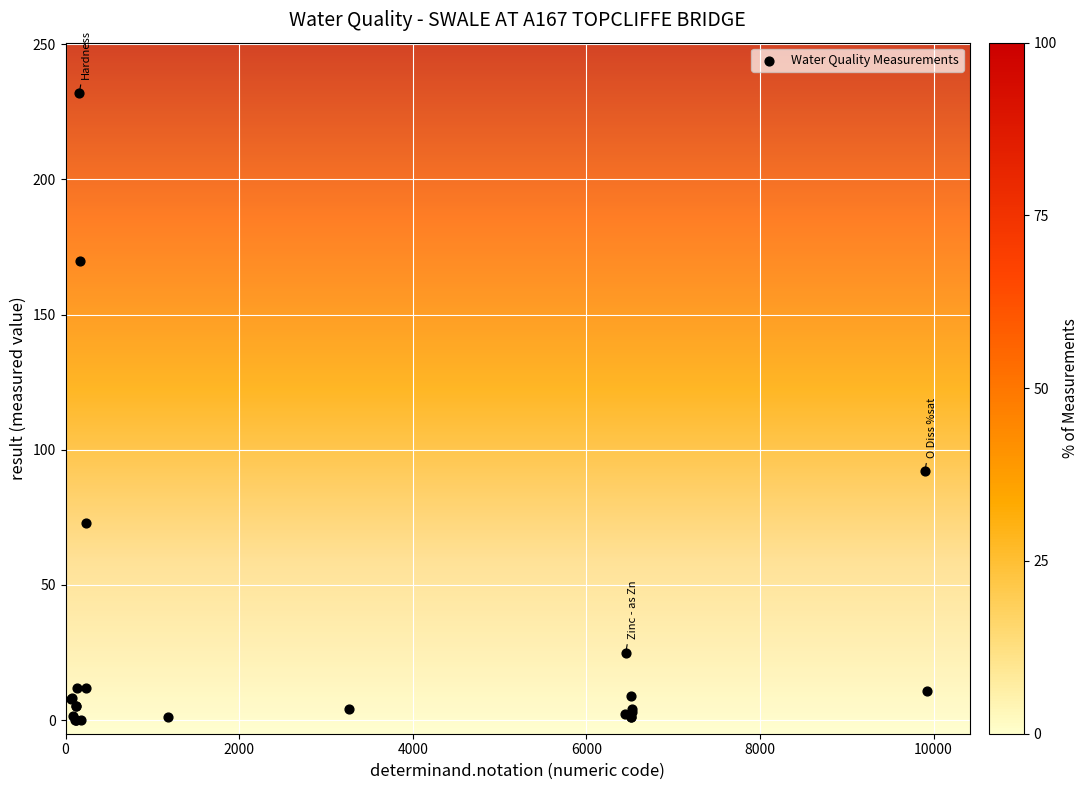

What Y value in the scatter plot is closest to 116?

92.0